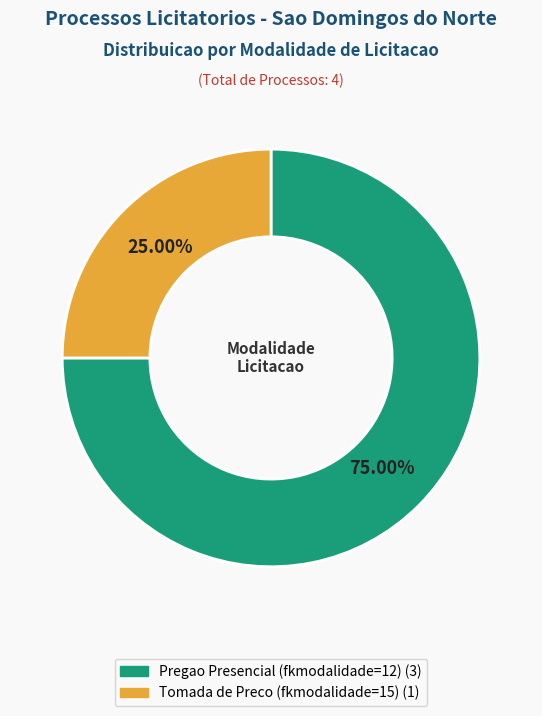

Is there any slice that represents more than half of the pie?

Yes